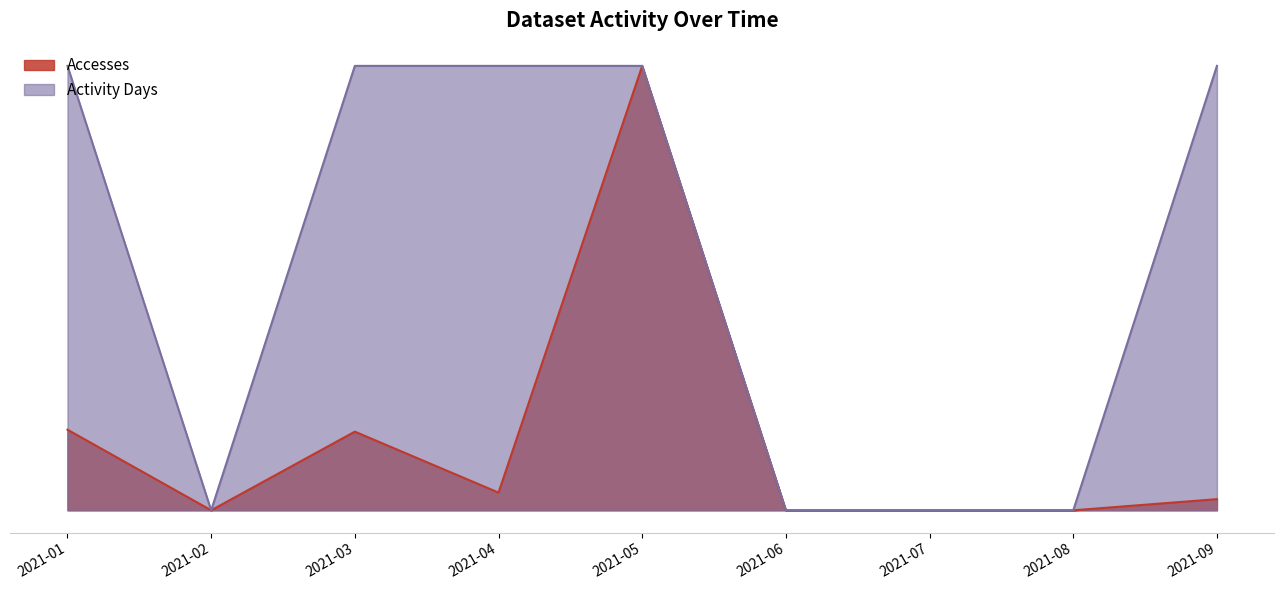

True or false: Activity Days and Accesses cross at least once.

False